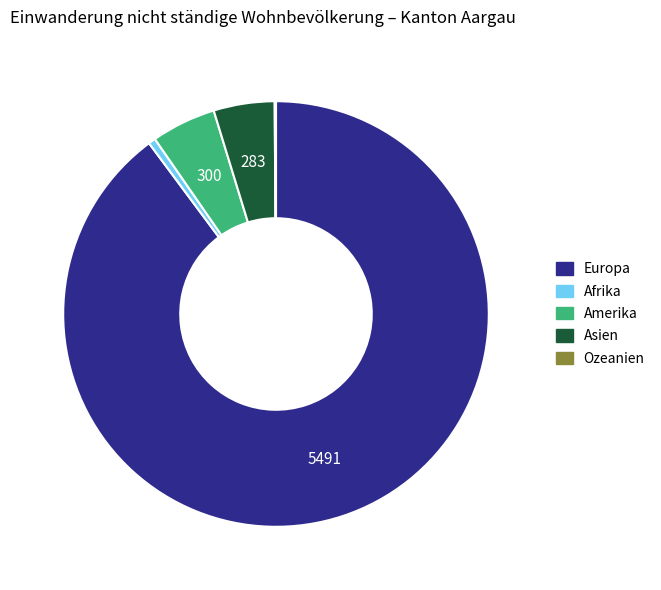

Which category has the biggest portion of the pie?

Europa